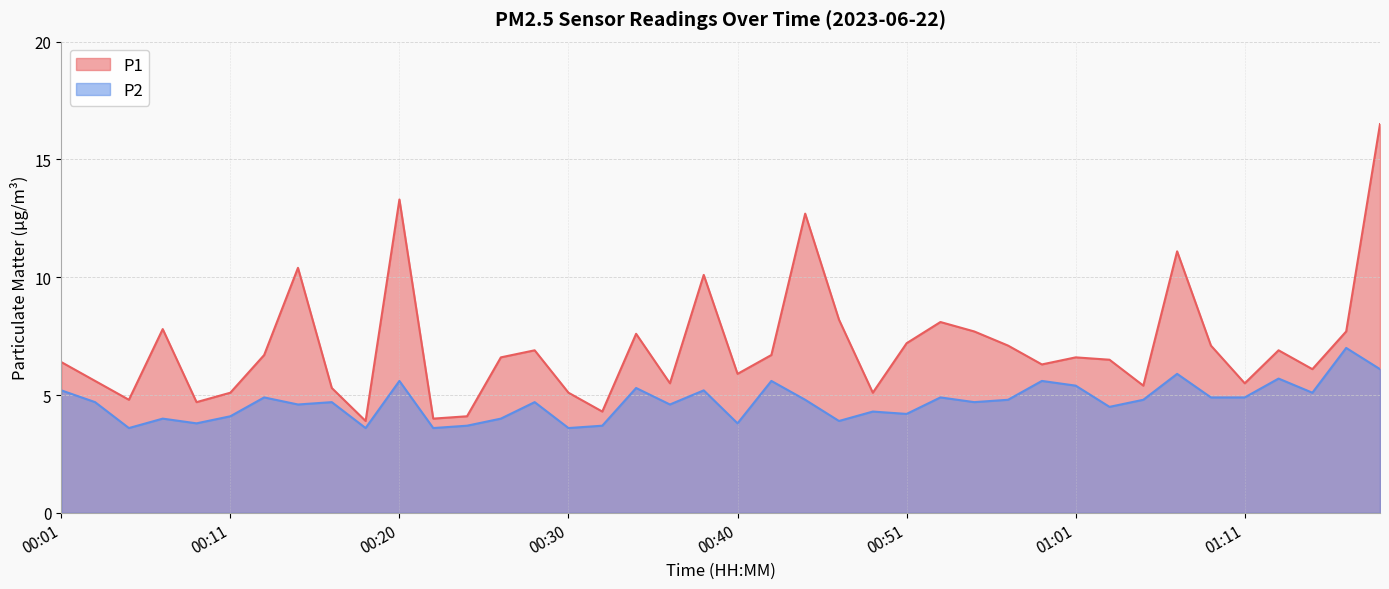

Reading left to right, transcribe all the data shown in this chart.

P1: 6.4	5.6	4.8	7.8	4.7	5.1	6.7	10.4	5.3	3.9	13.3	4.0	4.1	6.6	6.9	5.1	4.3	7.6	5.5	10.1	5.9	6.7	12.7	8.2	5.1	7.2	8.1	7.7	7.1	6.3	6.6	6.5	5.4	11.1	7.1	5.5	6.9	6.1	7.7	16.5
P2: 5.2	4.7	3.6	4.0	3.8	4.1	4.9	4.6	4.7	3.6	5.6	3.6	3.7	4.0	4.7	3.6	3.7	5.3	4.6	5.2	3.8	5.6	4.8	3.9	4.3	4.2	4.9	4.7	4.8	5.6	5.4	4.5	4.8	5.9	4.9	4.9	5.7	5.1	7.0	6.1